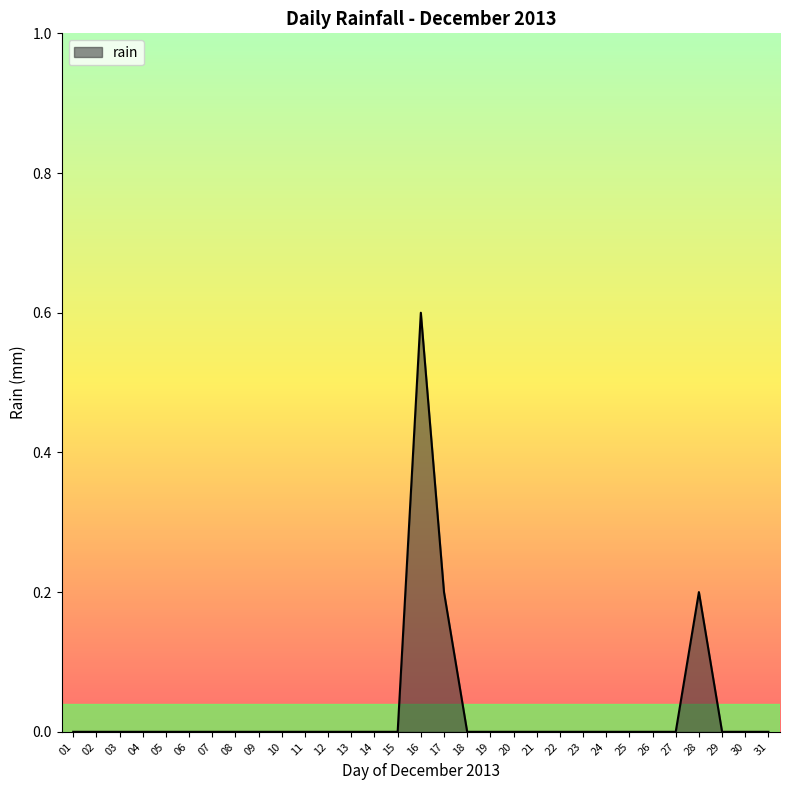

Reading right to left, list all the values displayed in this chart.

31=0.0	30=0.0	29=0.0	28=0.2	27=0.0	26=0.0	25=0.0	24=0.0	23=0.0	22=0.0	21=0.0	20=0.0	19=0.0	18=0.0	17=0.2	16=0.6	15=0.0	14=0.0	13=0.0	12=0.0	11=0.0	10=0.0	09=0.0	08=0.0	07=0.0	06=0.0	05=0.0	04=0.0	03=0.0	02=0.0	01=0.0